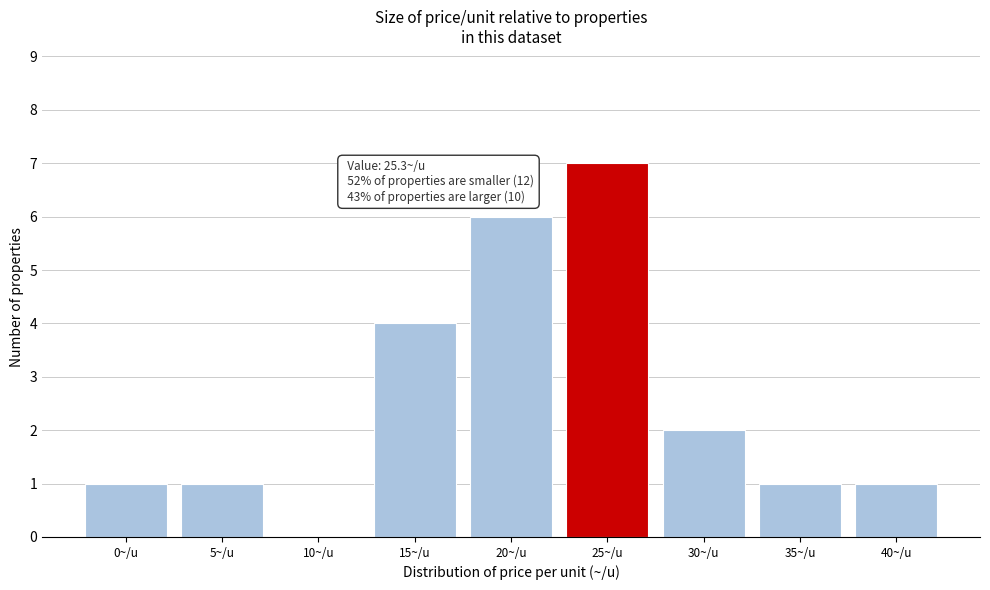

Reading right to left, transcribe all the data shown in this chart.

40~/u=1	35~/u=1	30~/u=2	25~/u=7	20~/u=6	15~/u=4	10~/u=0	5~/u=1	0~/u=1